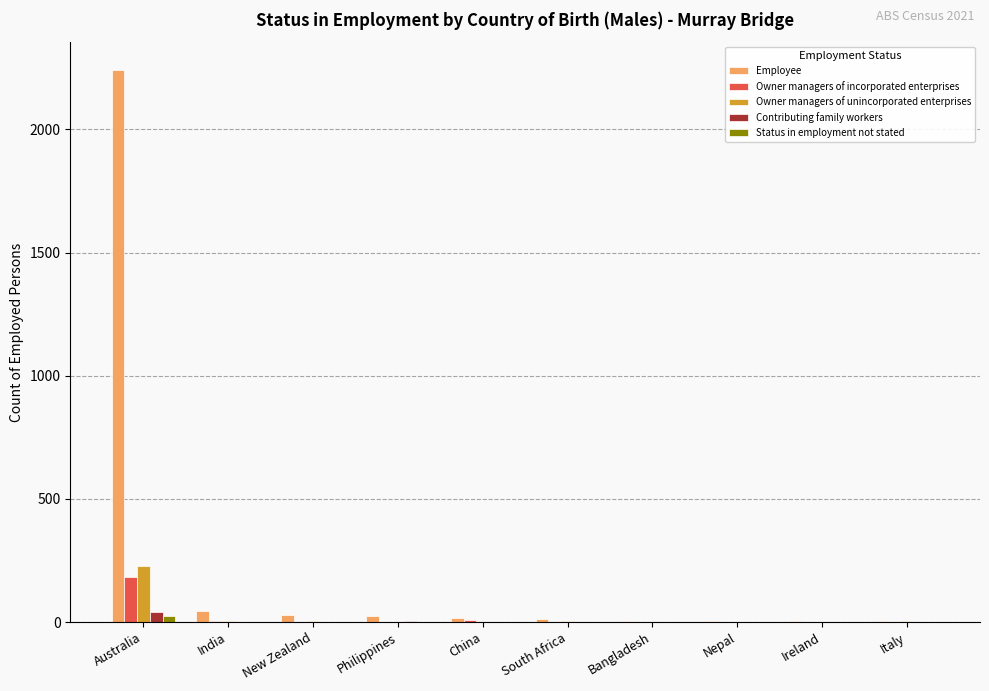

Which series has the largest range (max minus min)?

Employee